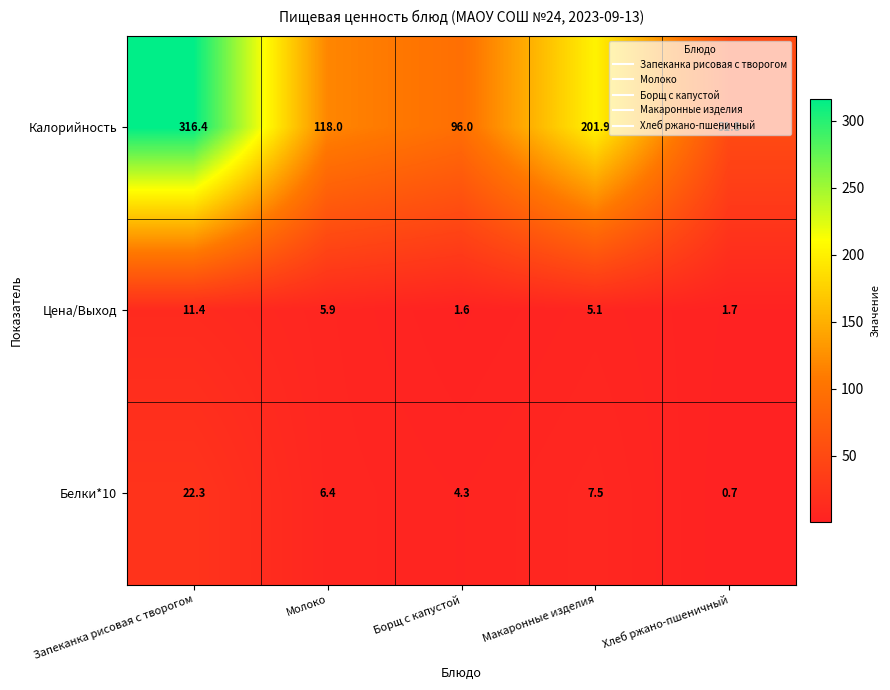

At which category is the sum across all series the highest?

Запеканка рисовая с творогом